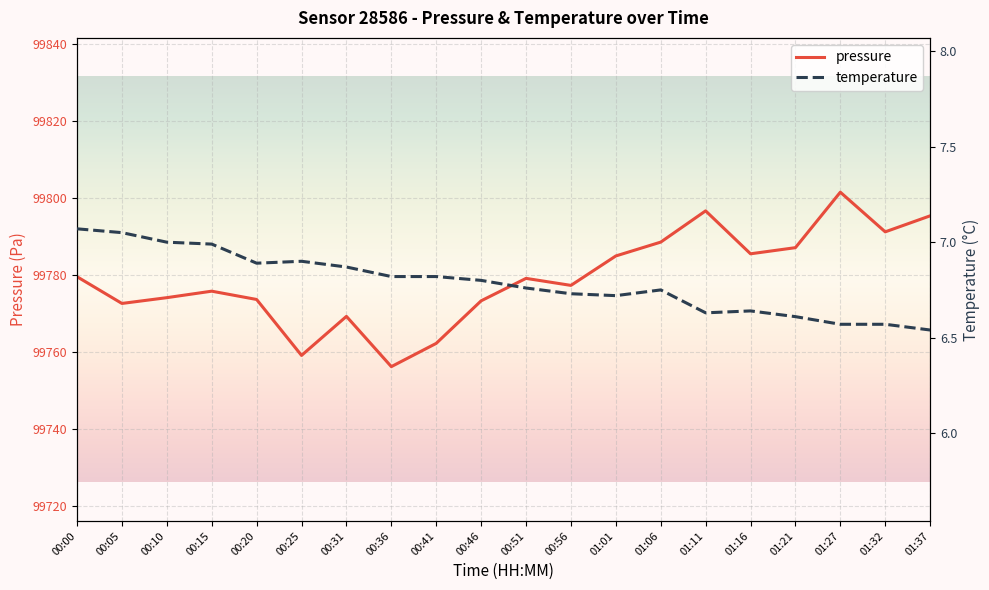

Rank the series at 00:31 from lowest to highest value.

temperature, pressure